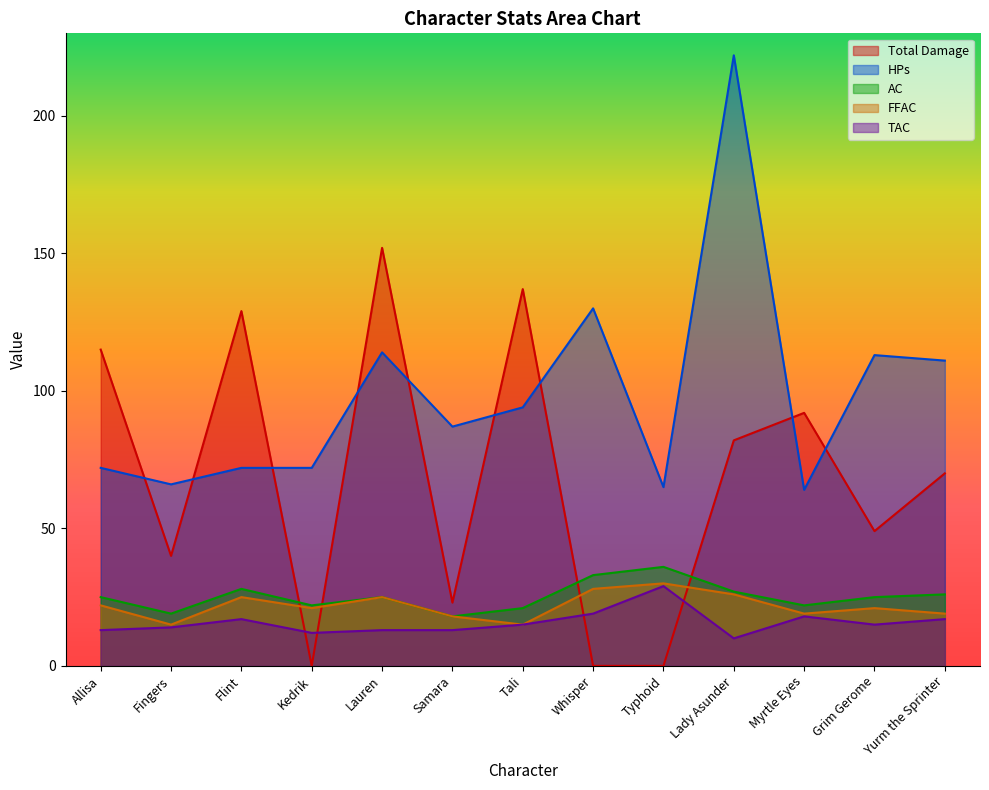

Which series has the largest total across all categories?

HPs